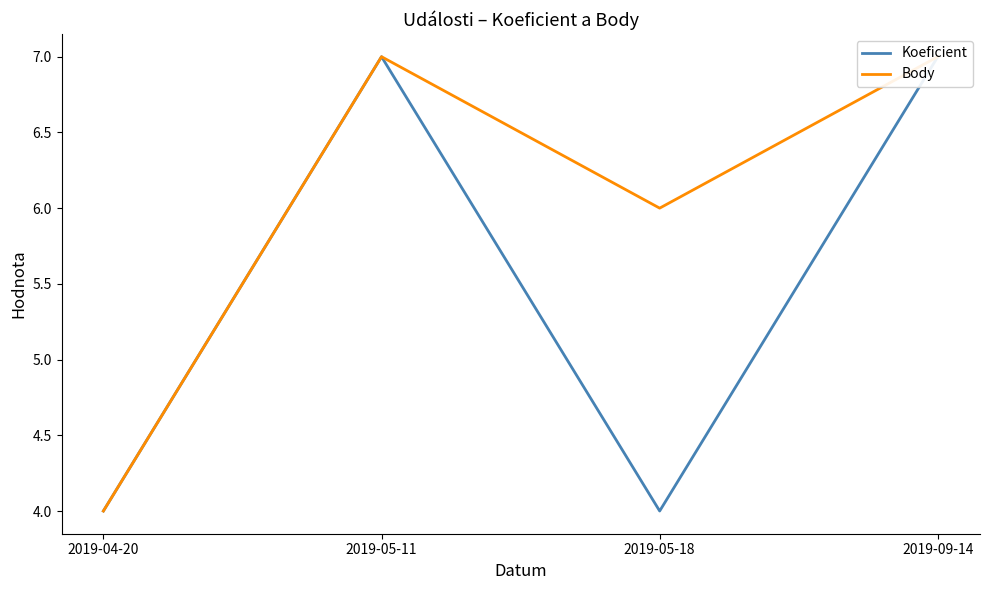

What is the value of the Koeficient point at the 4th from the left?

7